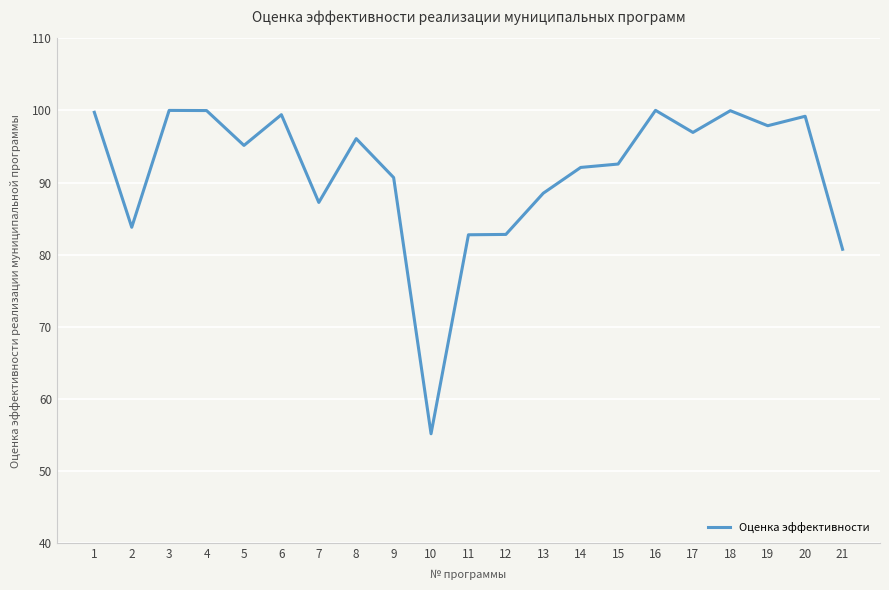

At which category does the chart reach its minimum across all series?

10